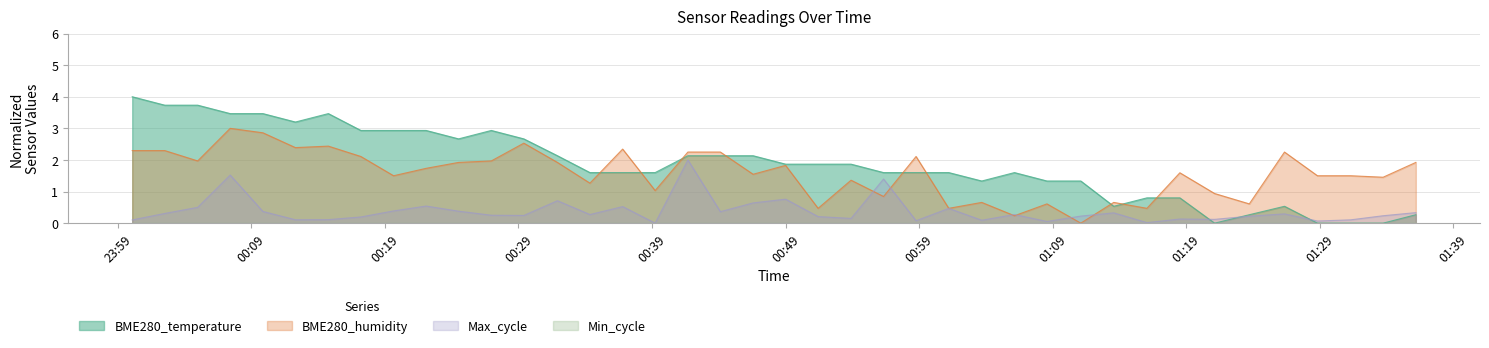

What is the value of the Max_cycle point at the 10th from the left?

0.5